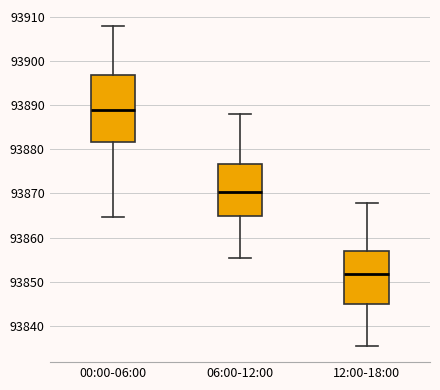

Where does the lower whisker of the box for 06:00-12:00 end on the y-axis? The values are not printed on the chart, so give them approximately, as read against the axis.

93855